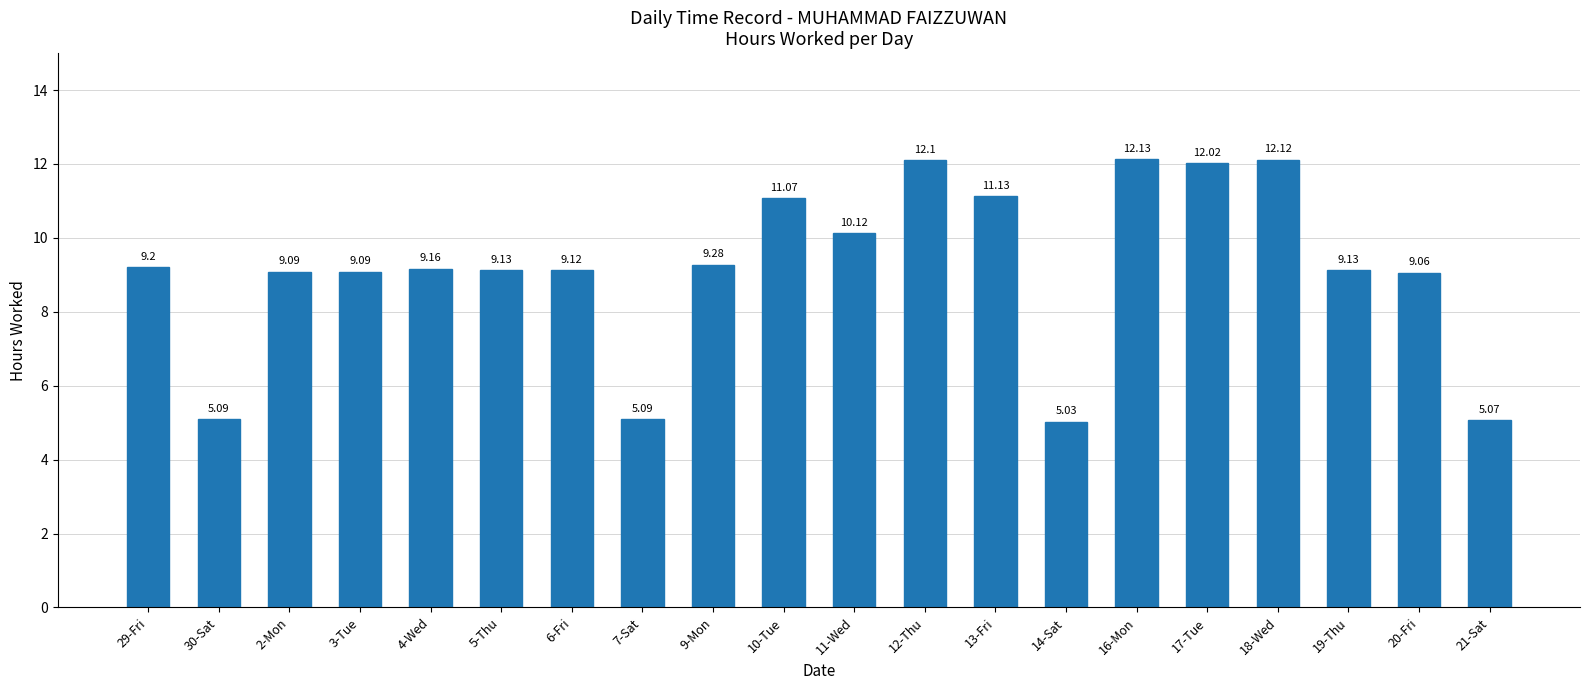

Are the bars horizontal?

No